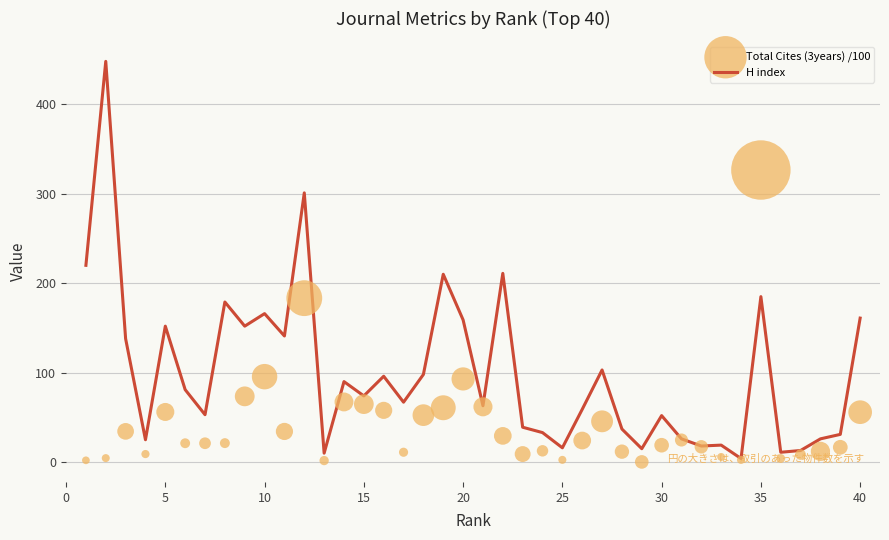

What is the total value across all series at 35?

200.2